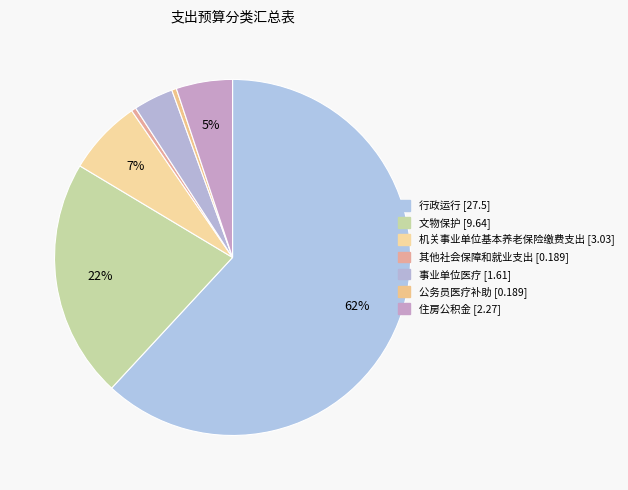

Rank the categories by value from lowest to highest.

其他社会保障和就业支出, 公务员医疗补助, 事业单位医疗, 住房公积金, 机关事业单位基本养老保险缴费支出, 文物保护, 行政运行